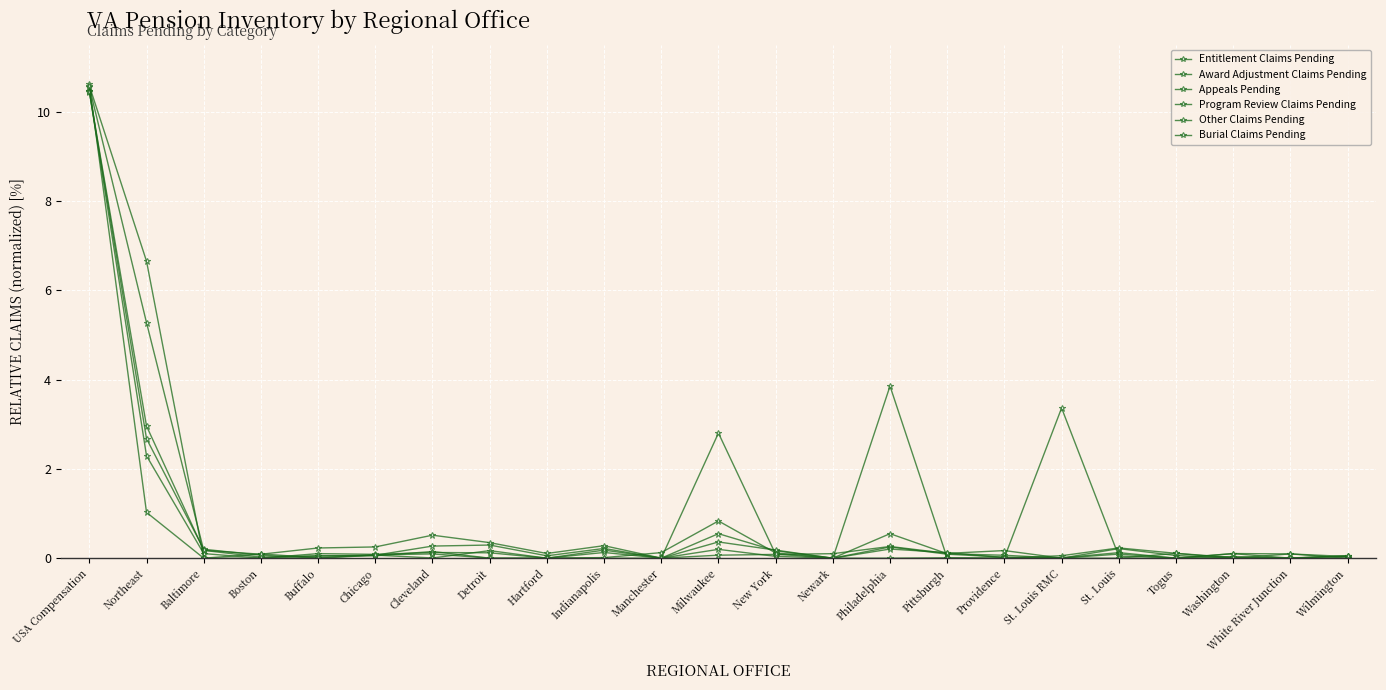

Is this an area chart (filled region under the line)?

No